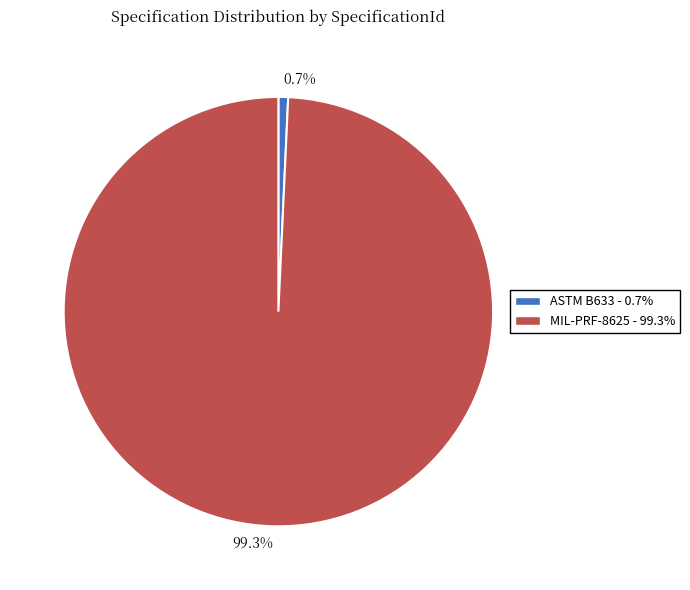

Between 99.3% and 0.7%, which is larger?

99.3%